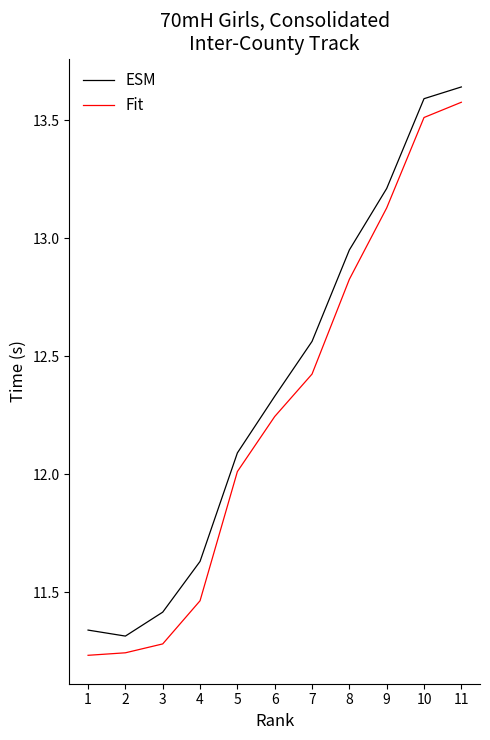

Is the value of ESM at 3 greater than the value of Fit at 10?

No